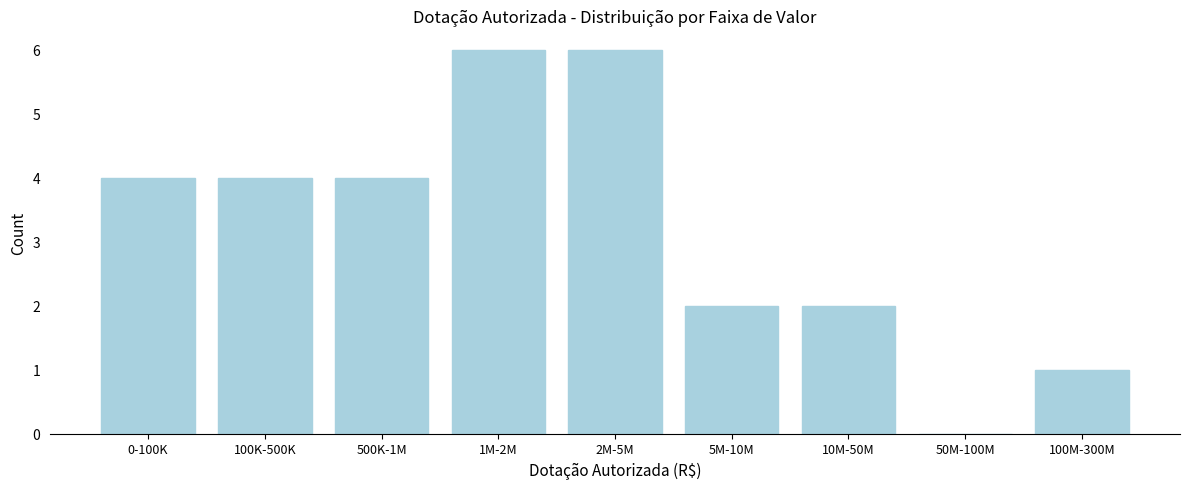

Reading right to left, transcribe all the data shown in this chart.

100M-300M=1	50M-100M=0	10M-50M=2	5M-10M=2	2M-5M=6	1M-2M=6	500K-1M=4	100K-500K=4	0-100K=4